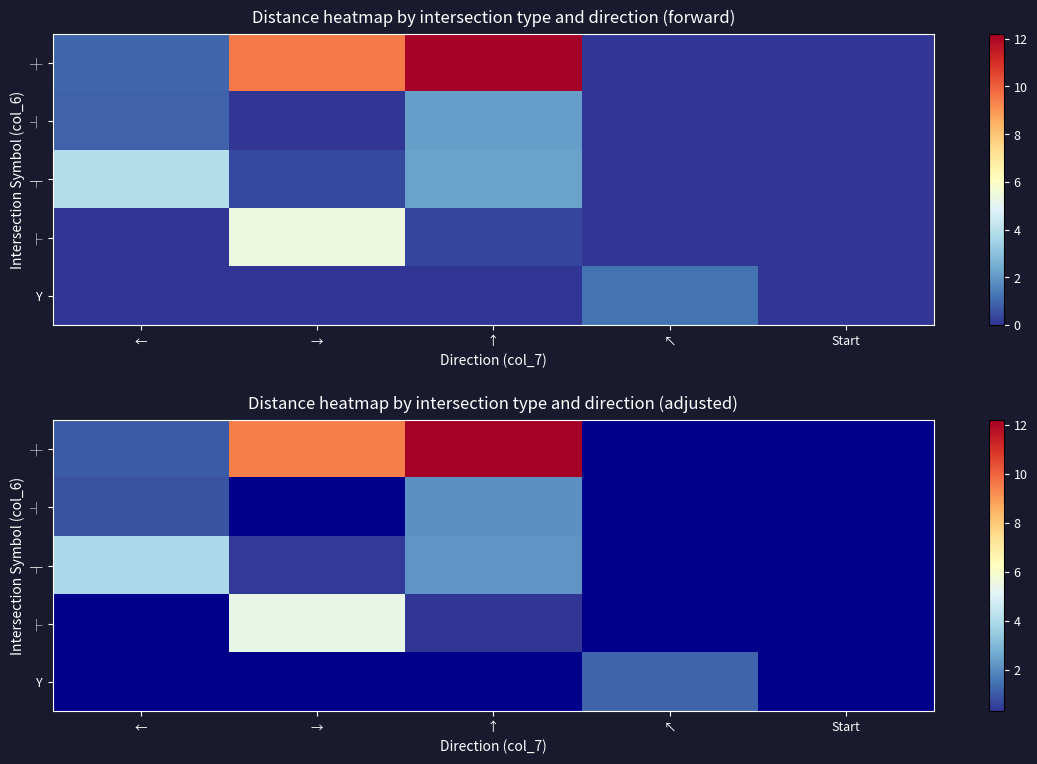

Is the value of Y at → greater than the value of ┼ at ↖?

No